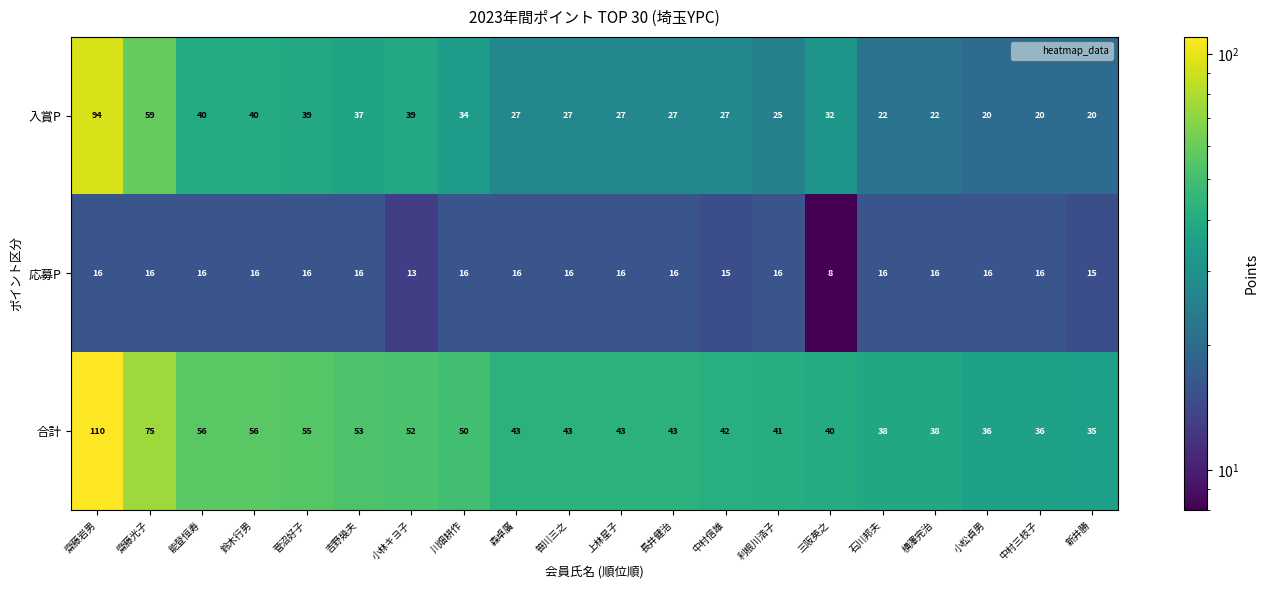

The 入賞P series shows 87 at 齋藤光子. True or false?

False